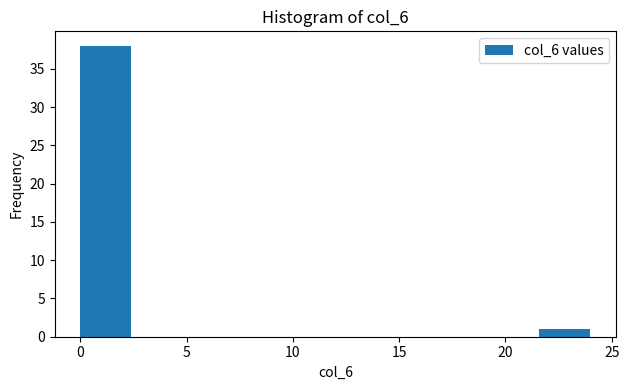

Reading left to right, transcribe this chart: for each bar, give the range it covers on the x-axis and its height. Neither the bar edges nor the heights are printed on the chart, so give them approximately, as read against the axes.

0.0 to 2.4: 38
2.4 to 4.8: 0
4.8 to 7.2: 0
7.2 to 9.6: 0
9.6 to 12.0: 0
12.0 to 14.4: 0
14.4 to 16.8: 0
16.8 to 19.2: 0
19.2 to 21.6: 0
21.6 to 24.0: 1